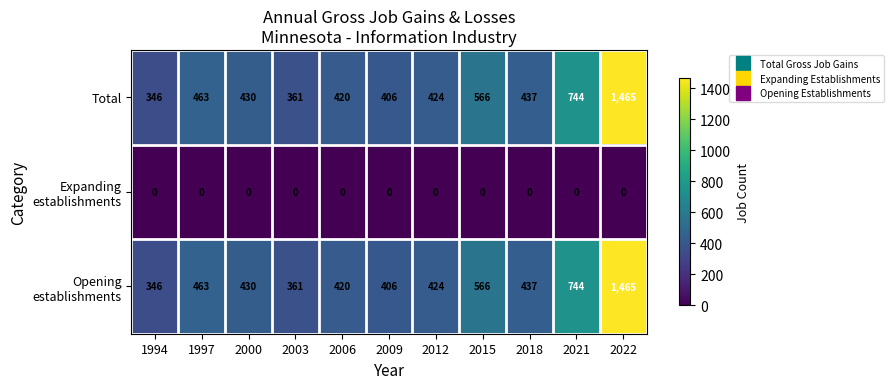

Which label corresponds to the largest value in the chart?

2022